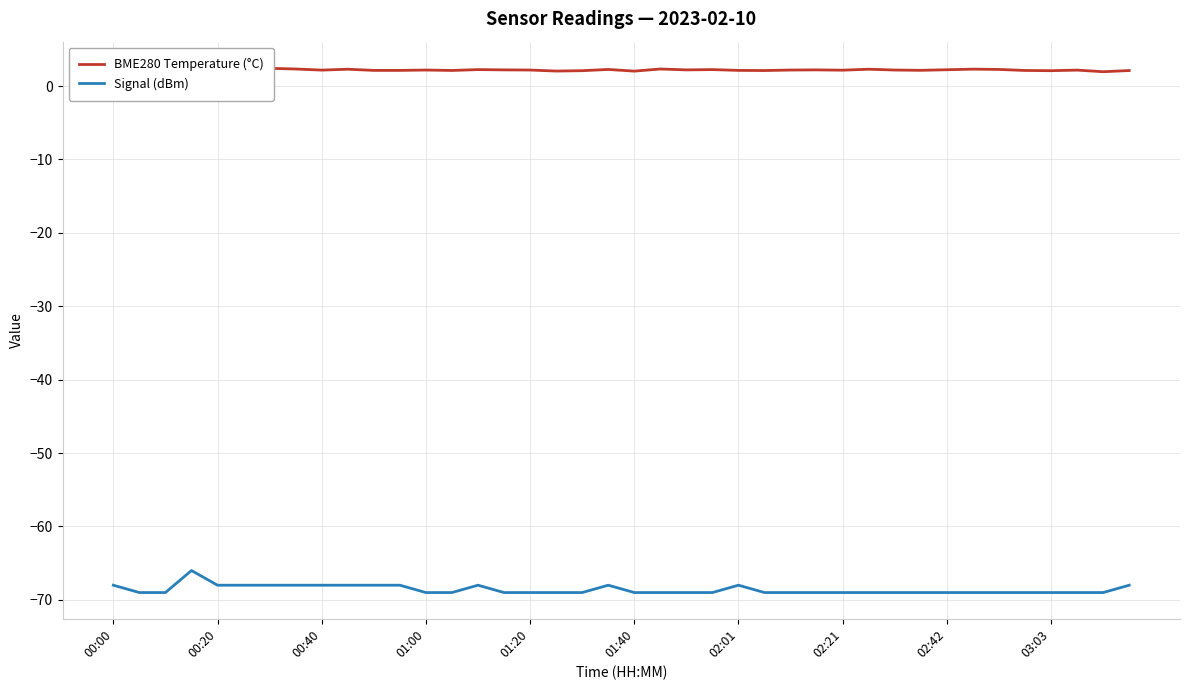

What are all the series names shown in the legend?

BME280 Temperature (°C), Signal (dBm)